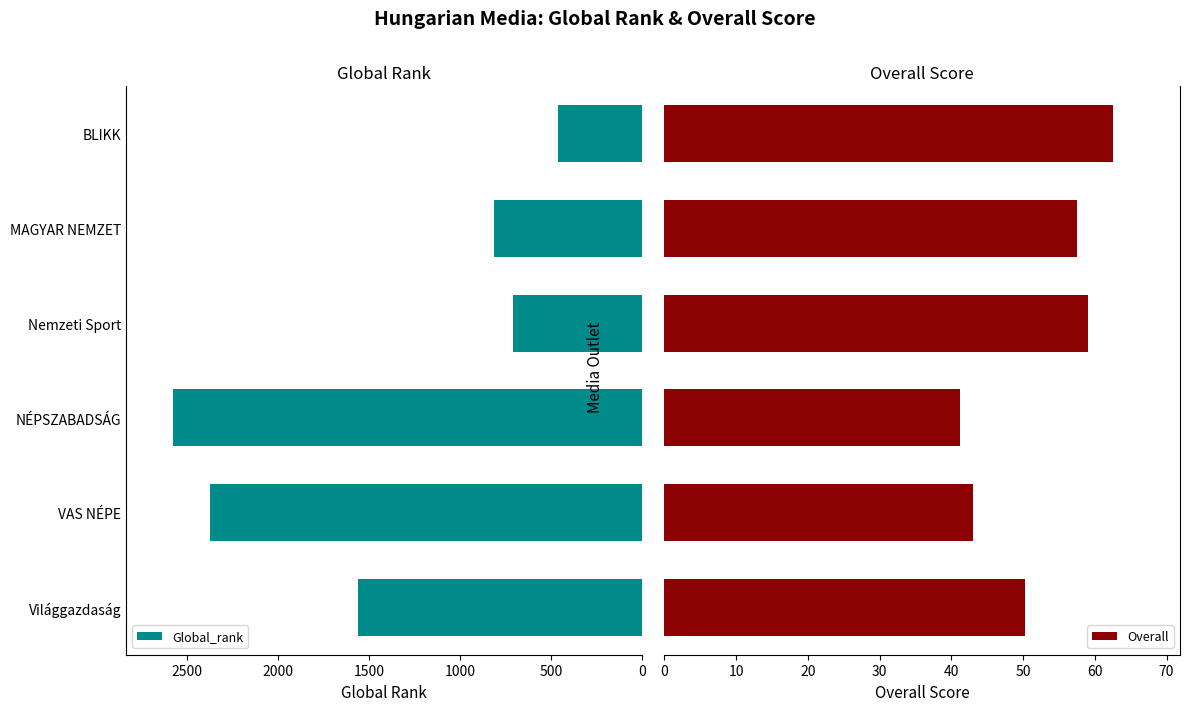

What is the average value of the Global_rank series?

1416.5